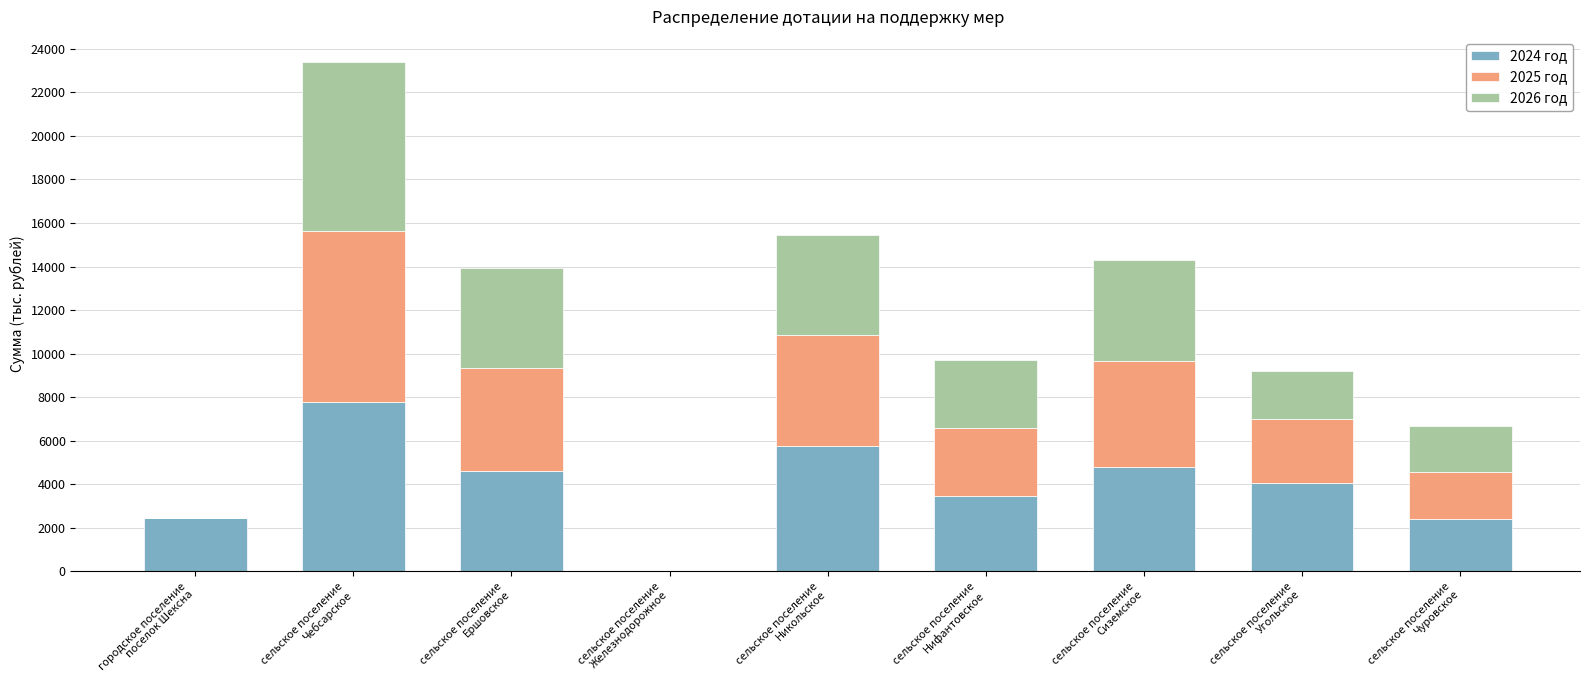

What is the highest value of the 2024 год series?

7783.0